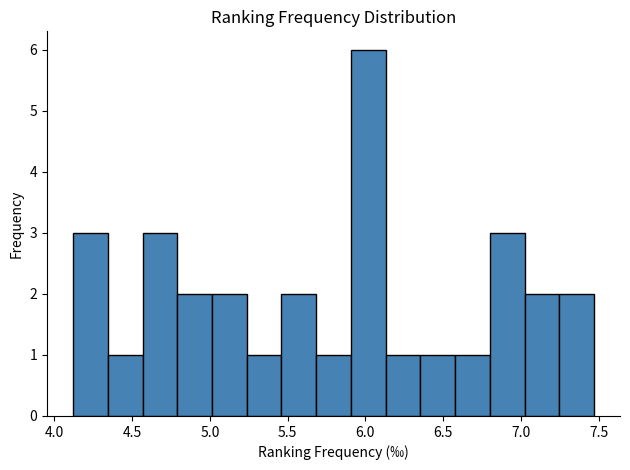

Reading left to right, list every bar in this chart as the range it spans on the x-axis followed by its height. Neither the bar edges nor the heights are printed on the chart, so give them approximately, as read against the axes.

4.10 to 4.35: 3
4.35 to 4.55: 1
4.55 to 4.80: 3
4.80 to 5.00: 2
5.00 to 5.25: 2
5.25 to 5.45: 1
5.45 to 5.70: 2
5.70 to 5.90: 1
5.90 to 6.15: 6
6.15 to 6.35: 1
6.35 to 6.60: 1
6.60 to 6.80: 1
6.80 to 7.00: 3
7.00 to 7.25: 2
7.25 to 7.45: 2